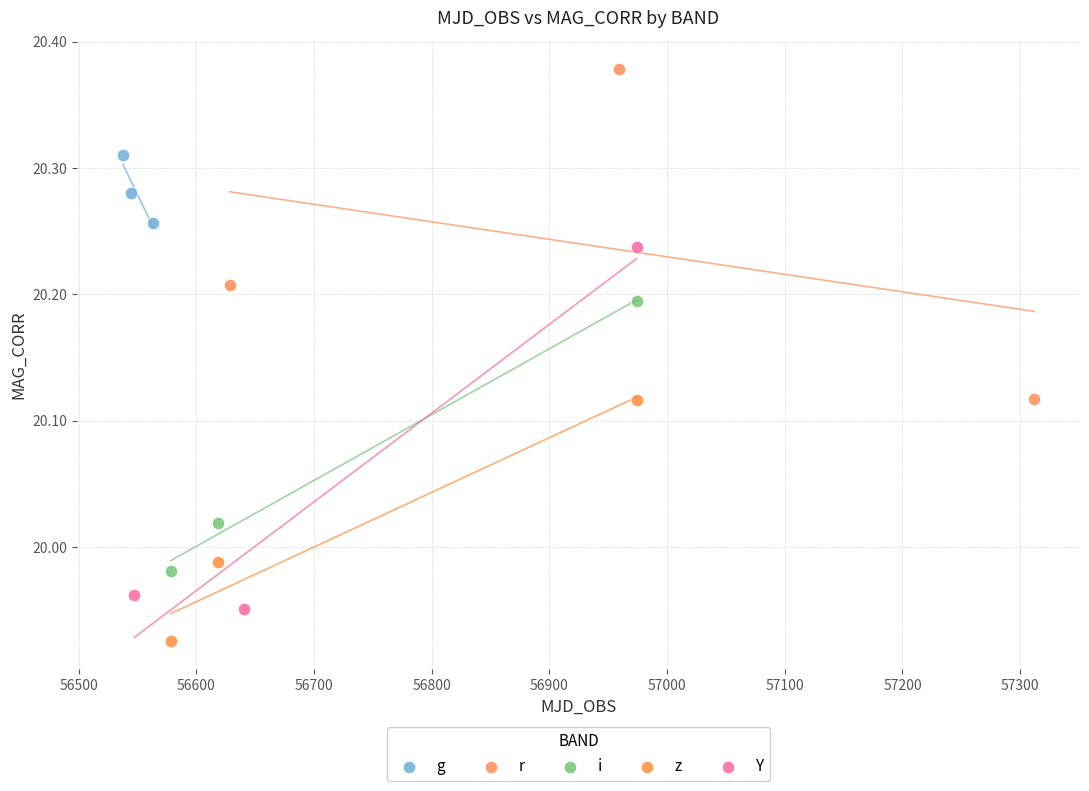

Which series has the largest Y range (max minus min)?

Y